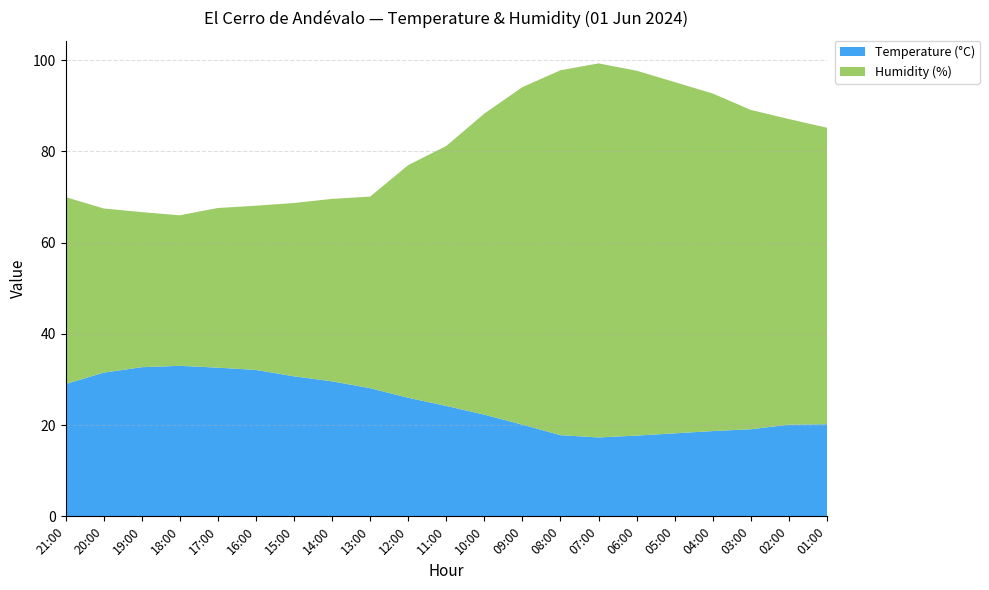

Reading left to right, list all the values displayed in this chart.

Temperature (°C): 29.0	31.5	32.7	33.0	32.6	32.1	30.7	29.6	28.1	26.0	24.2	22.3	20.1	17.8	17.3	17.7	18.2	18.7	19.1	20.1	20.2
Humidity (%): 41.0	36.0	34.0	33.0	35.0	36.0	38.0	40.0	42.0	51.0	57.0	66.0	74.0	80.0	82.0	80.0	77.0	74.0	70.0	67.0	65.0